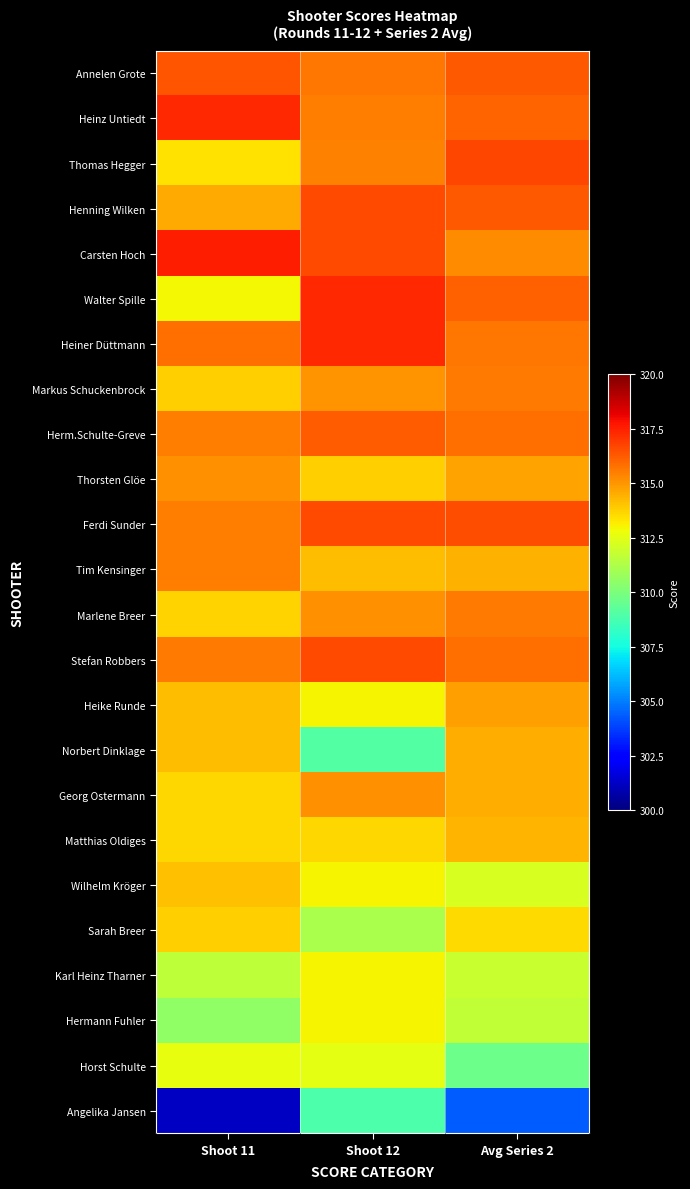

How many categories are shown in the chart?

3